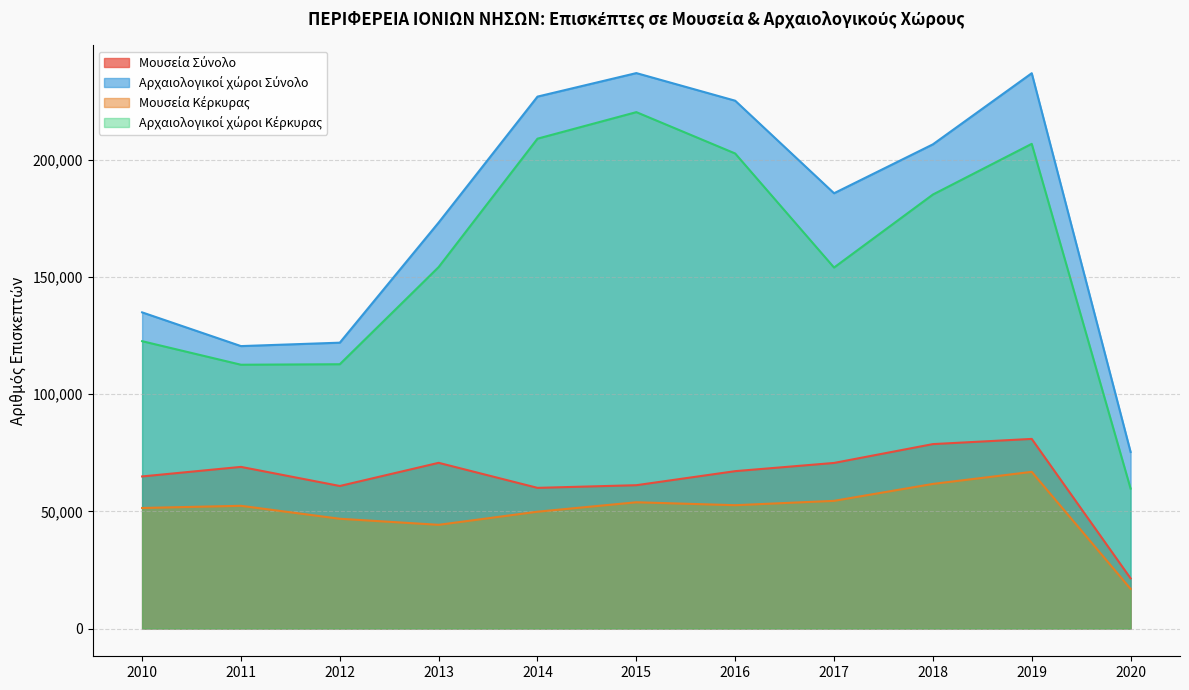

What is the sum of all Αρχαιολογικοί χώροι Κέρκυρας values?

1739547